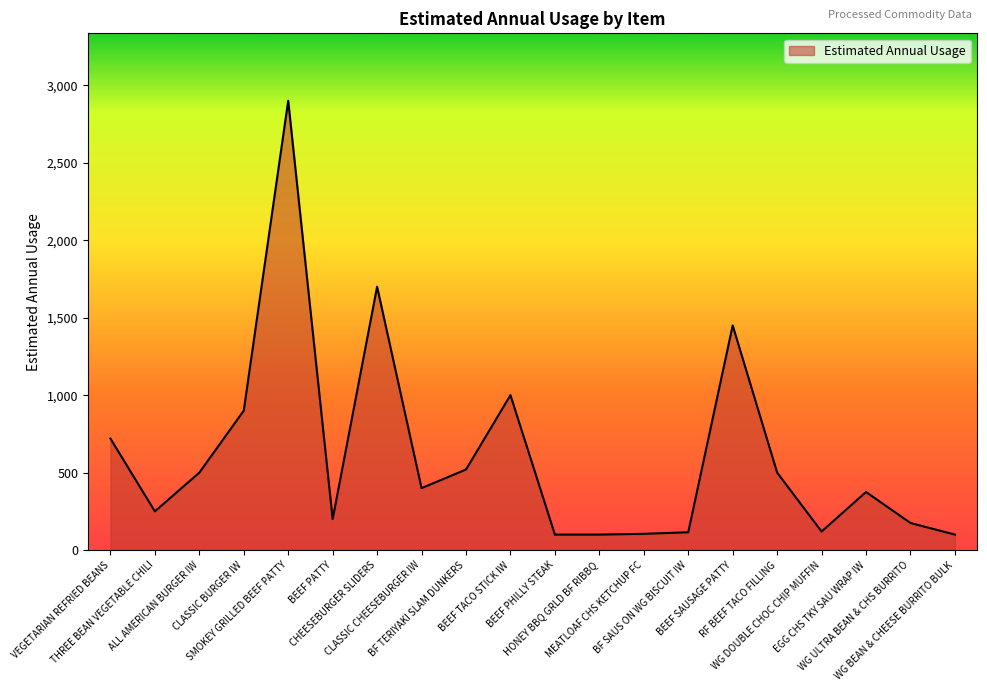

What is the smallest value displayed?

100